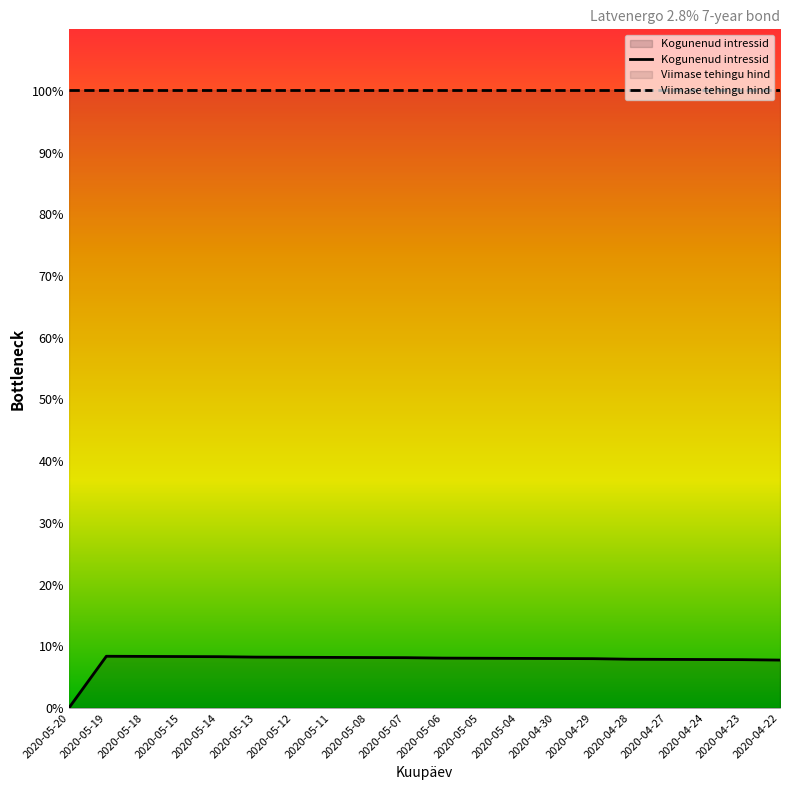

Which label corresponds to the largest value in the chart?

2020-05-19